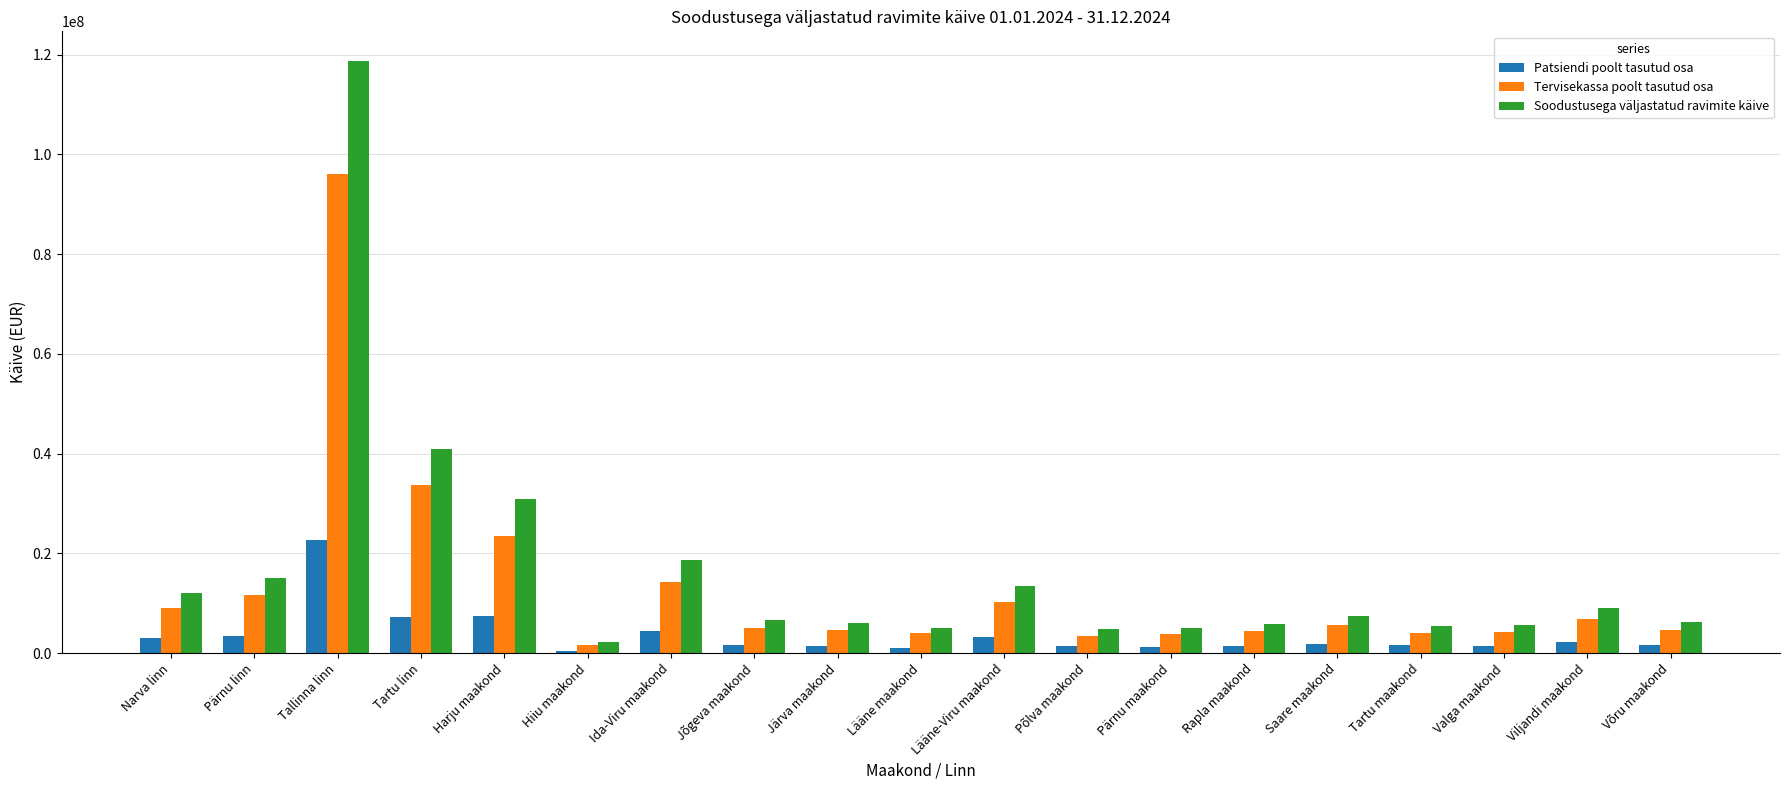

What is the sum of all Soodustusega väljastatud ravimite käive values?

319944619.2